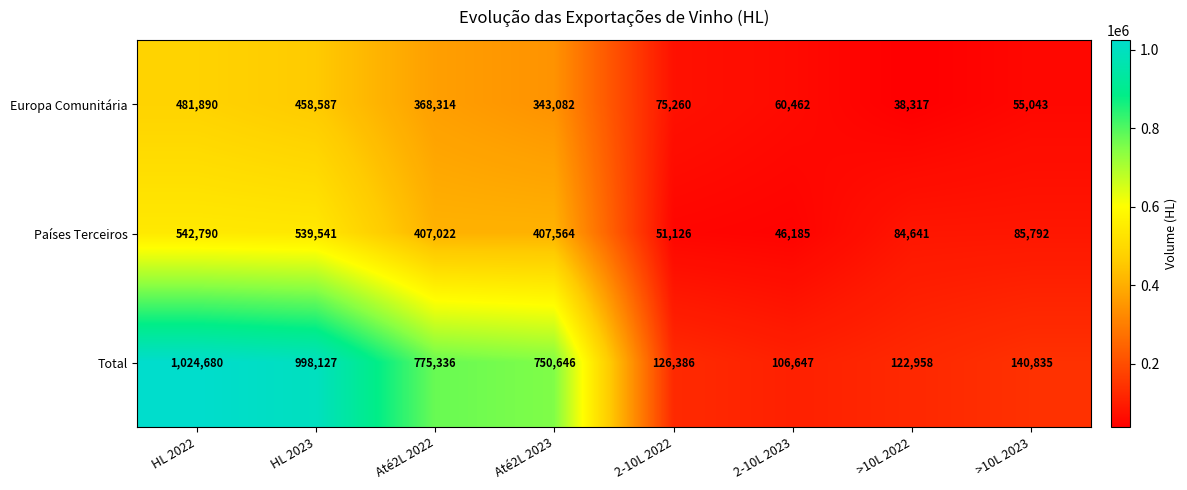

What is the spread (max minus min) of values at >10L 2022?

84641